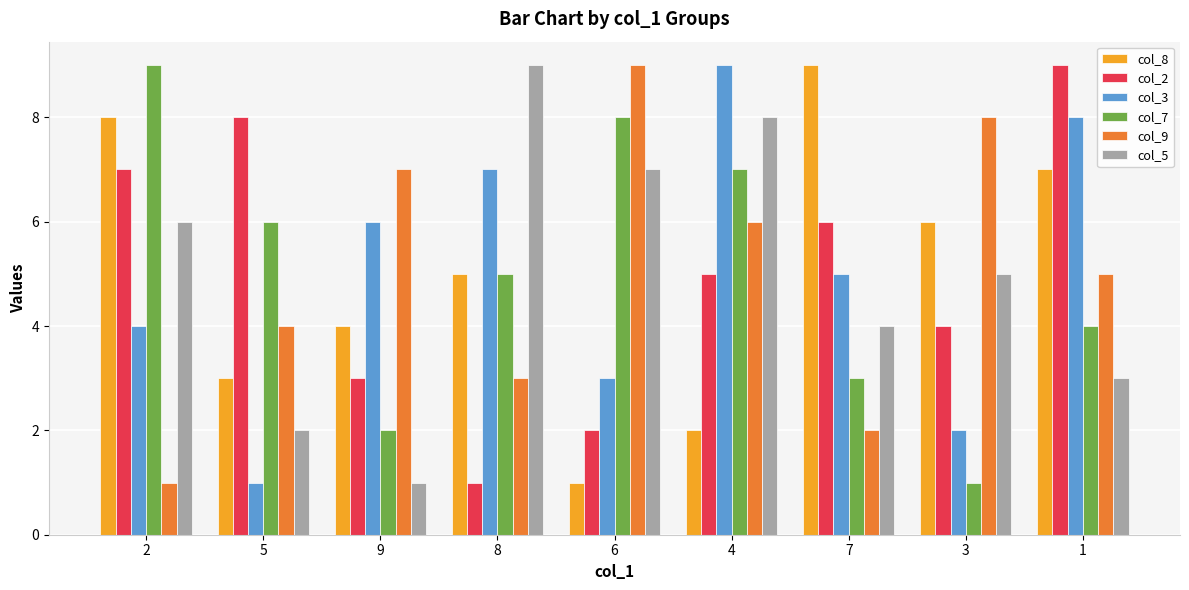

What is the sum of all col_8 values?

45